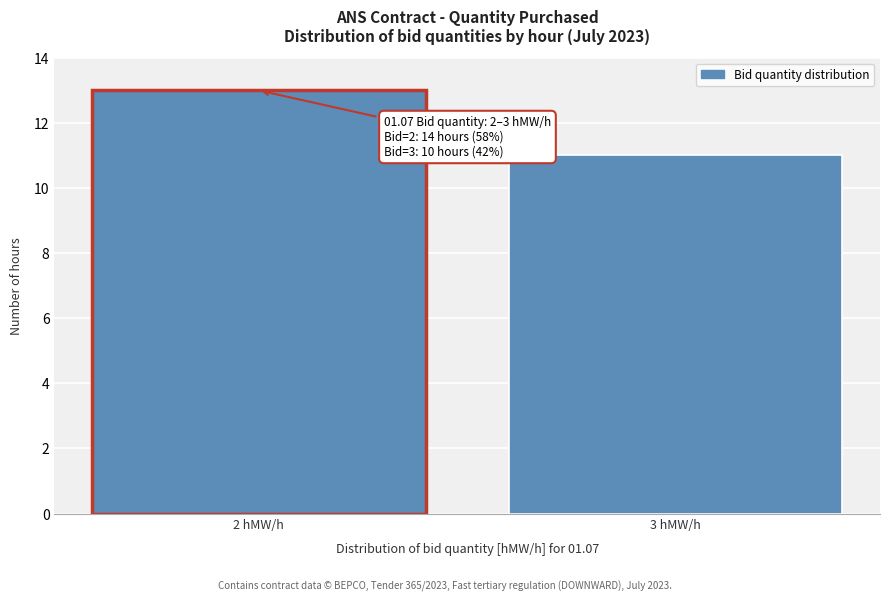

Reading left to right, what are all the values shown in this chart?

13	11